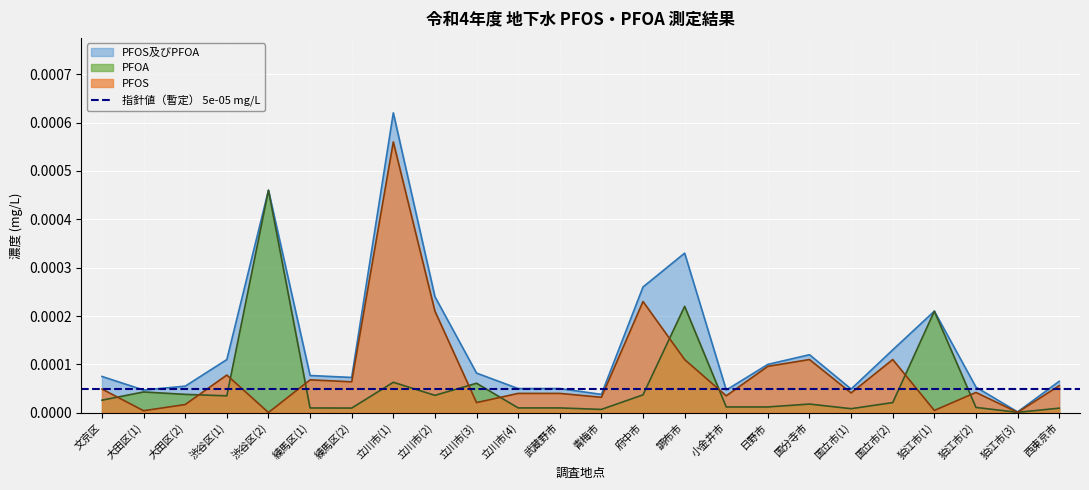

True or false: PFOS及びPFOA has a value of 0.0 at 国立市(1).

True